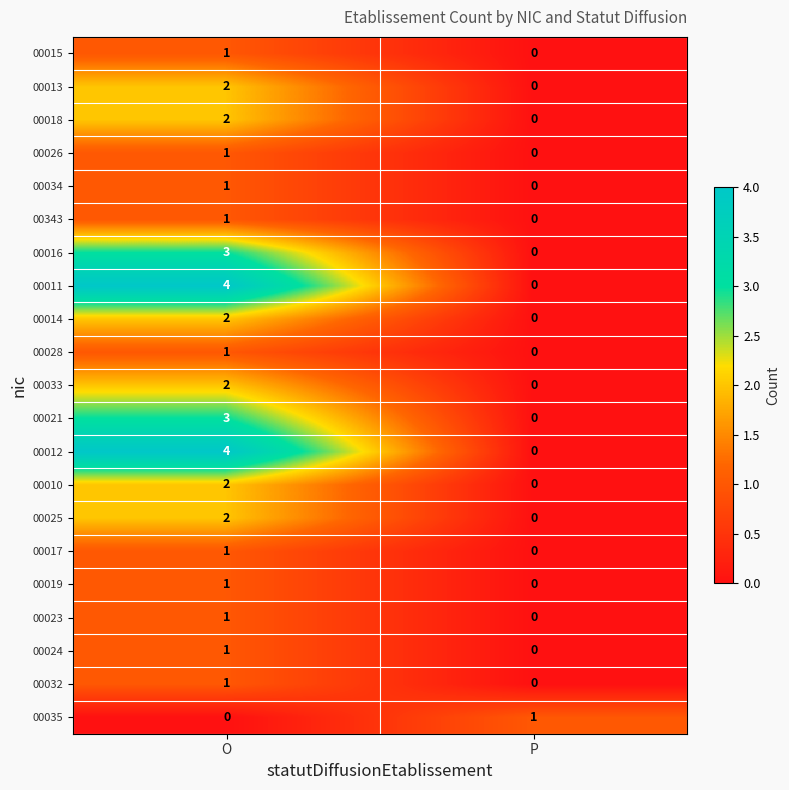

The value of 00025 at O is 2. True or false?

True